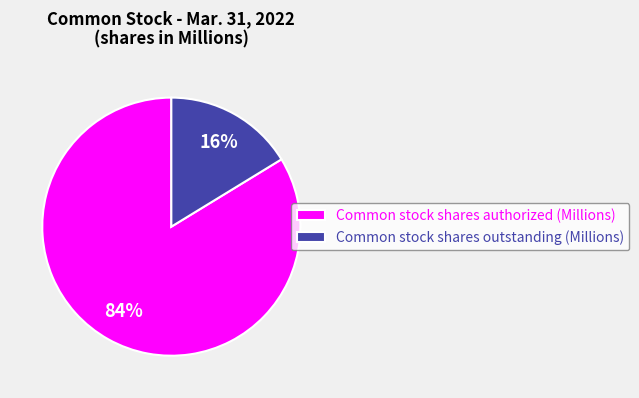

Is it true that Common stock shares authorized (Millions) is 92% of the pie?

False